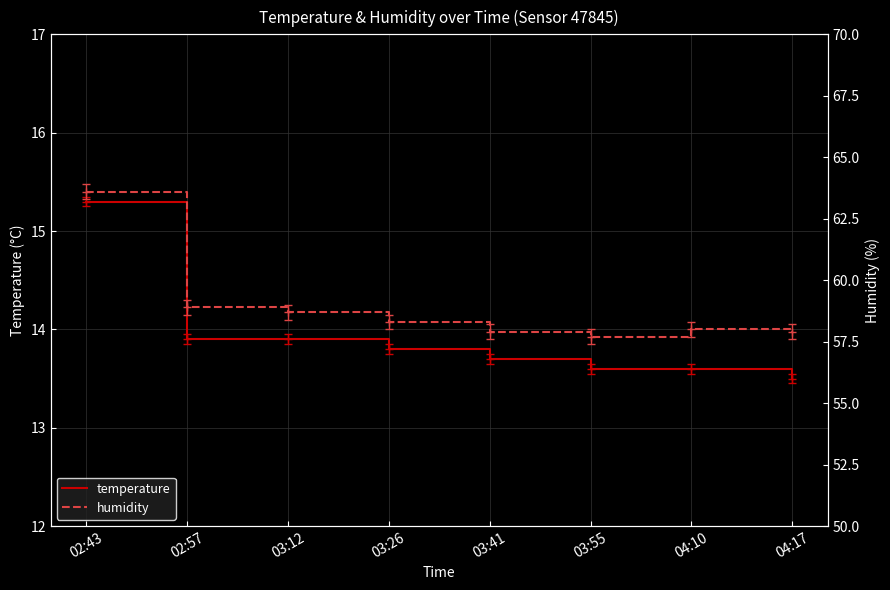

What is the label of the 3rd point from the right?

03:55